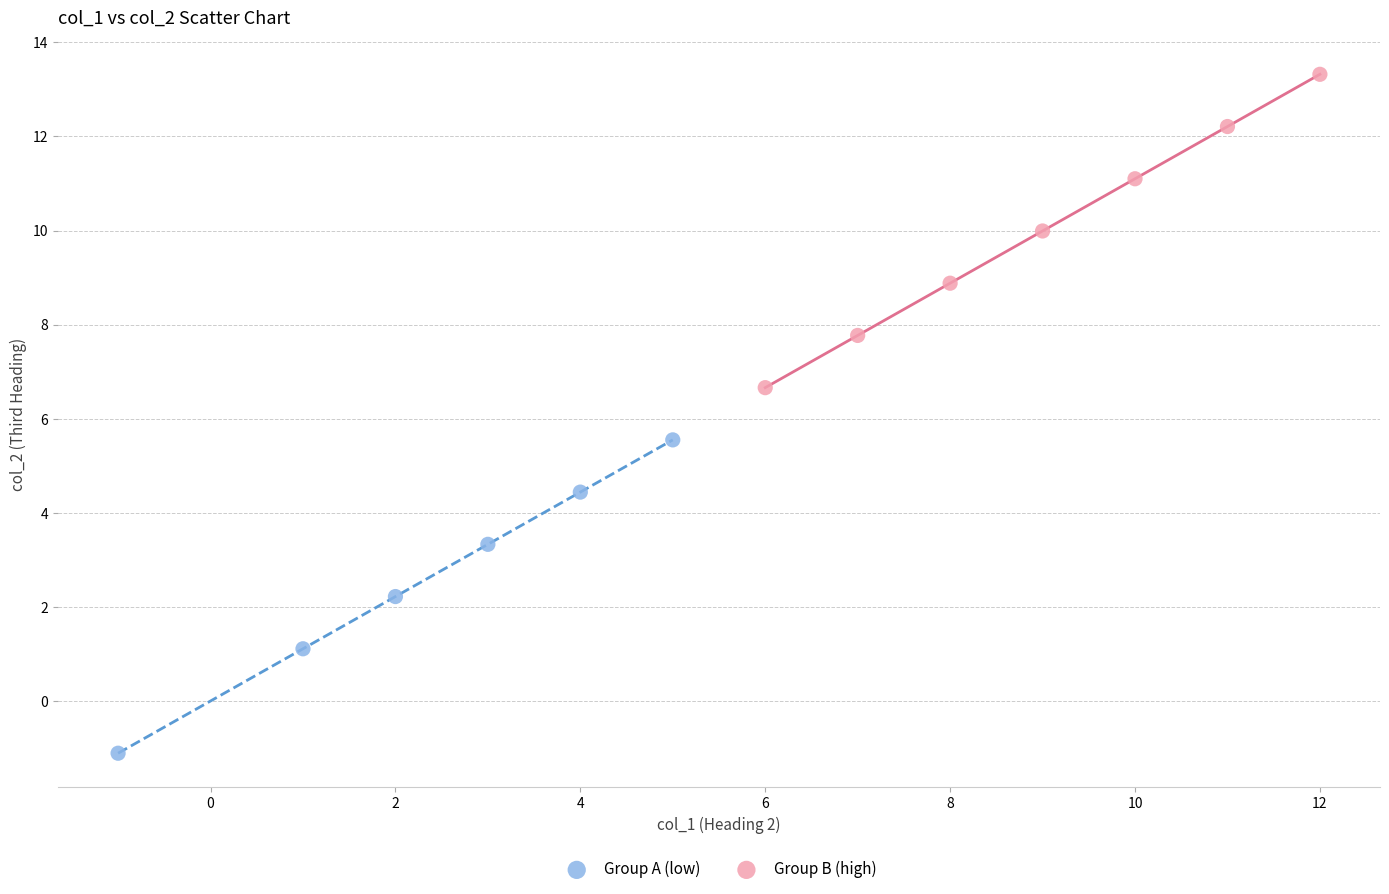

Which series contains the highest Y value?

Group B (high)